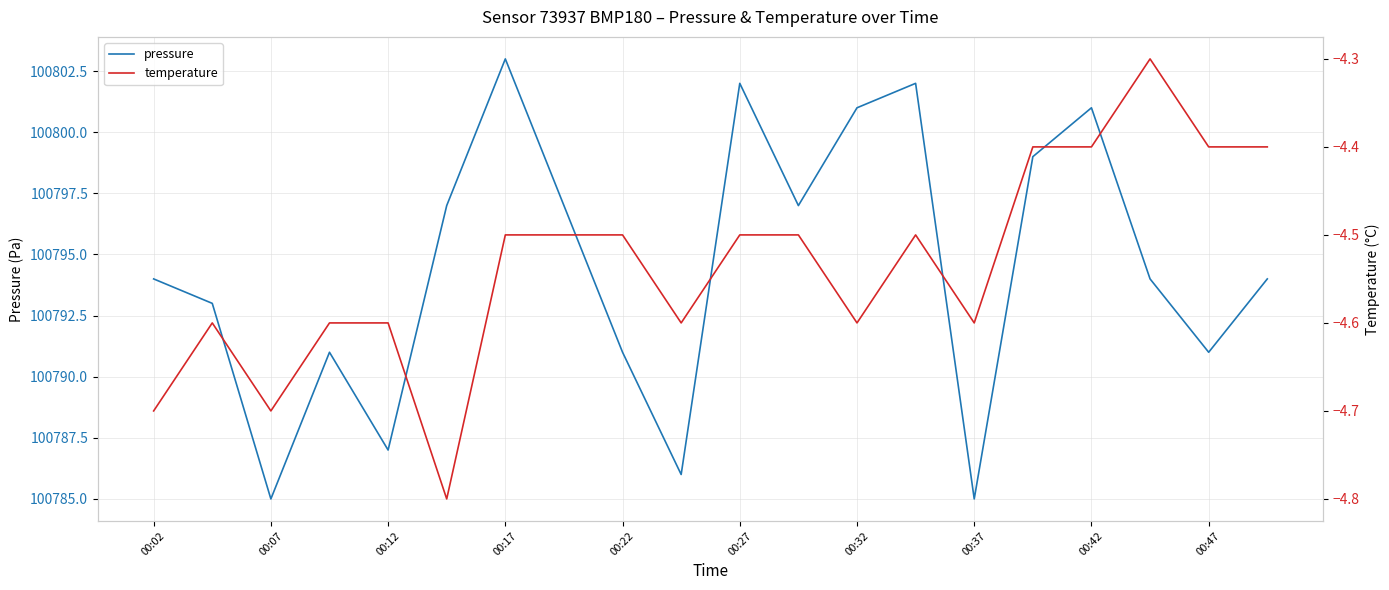

What are all the series names shown in the legend?

pressure, temperature